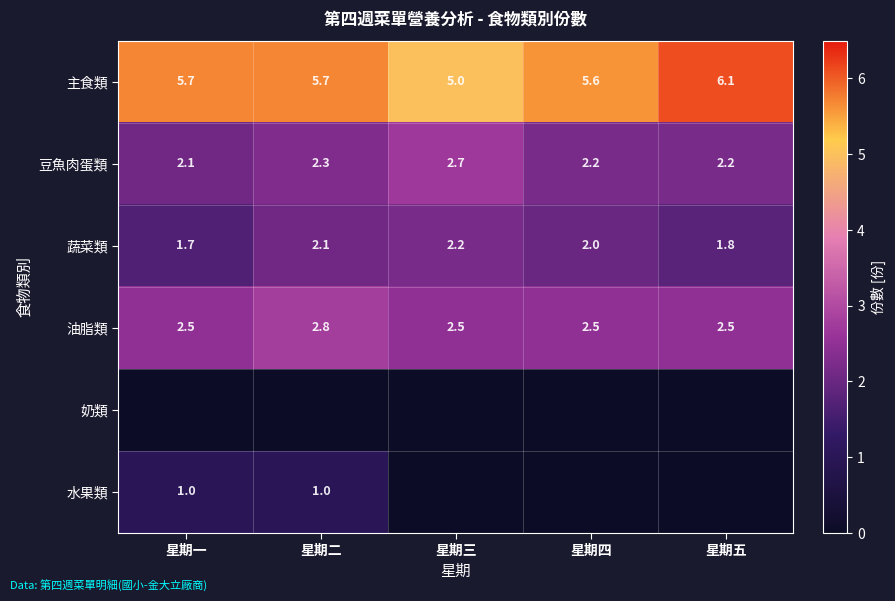

Rank the categories by 蔬菜類 value from lowest to highest.

星期一, 星期五, 星期四, 星期二, 星期三